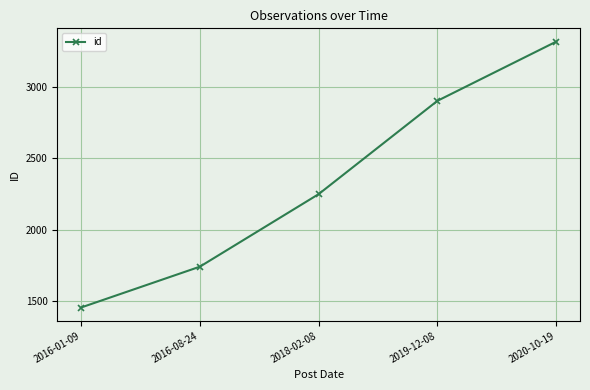

How many values are between 1739 and 2905?

3